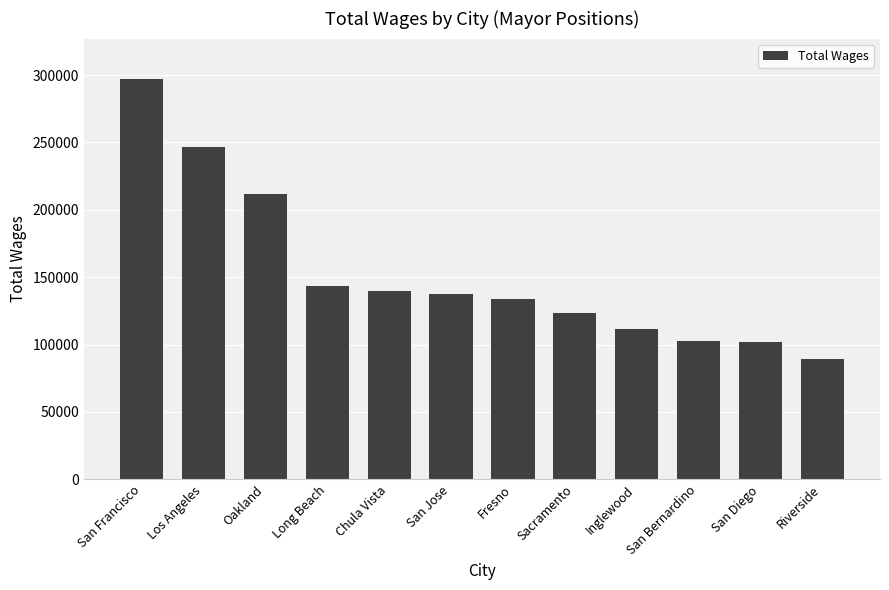

Where is the data nearest to the value 193250?

Oakland